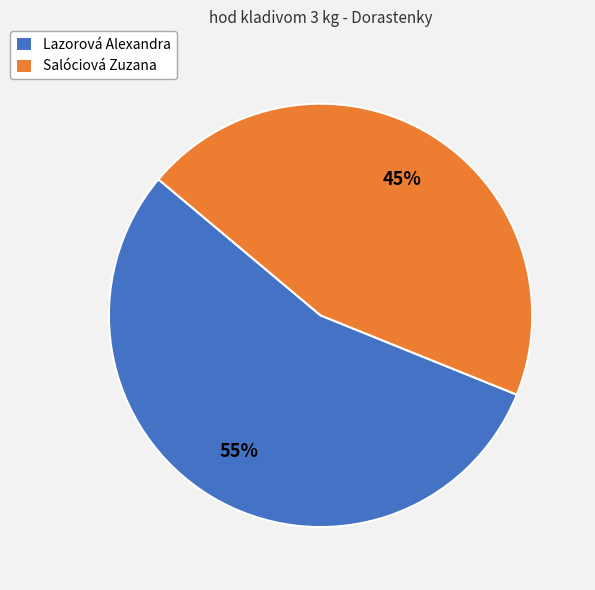

To the nearest percent, what is the difference between the largest and smallest slice percentages?

10%